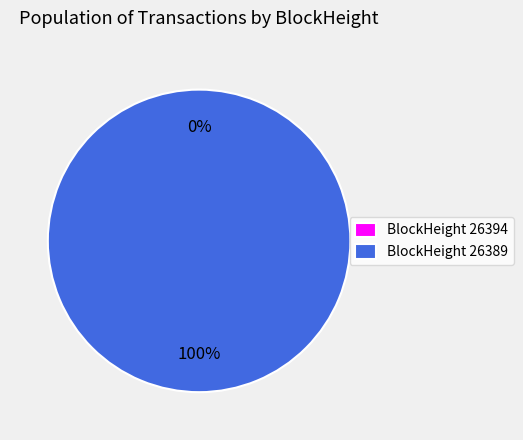

Which slice is the largest?

26389